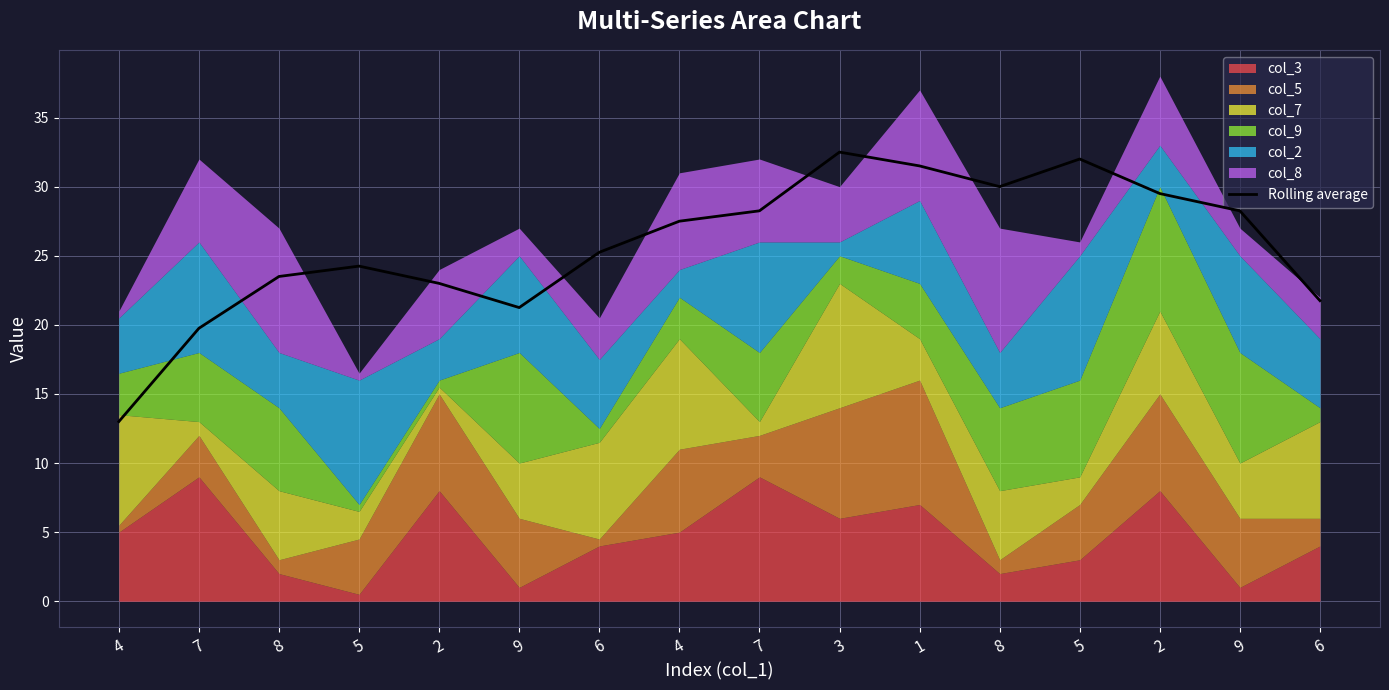

Approximately how many times larger is the value at 6 compared to 2?

1.1